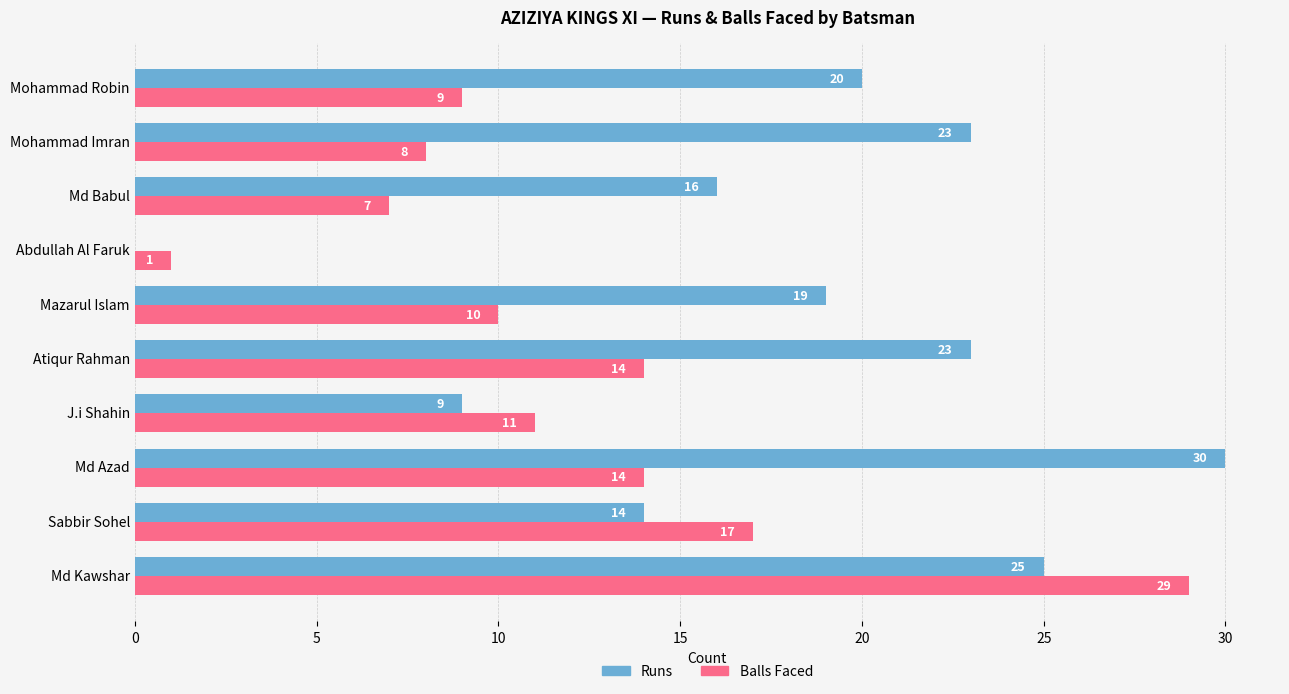

What is the sum of the Balls Faced values at Abdullah Al Faruk and Mohammad Imran?

9